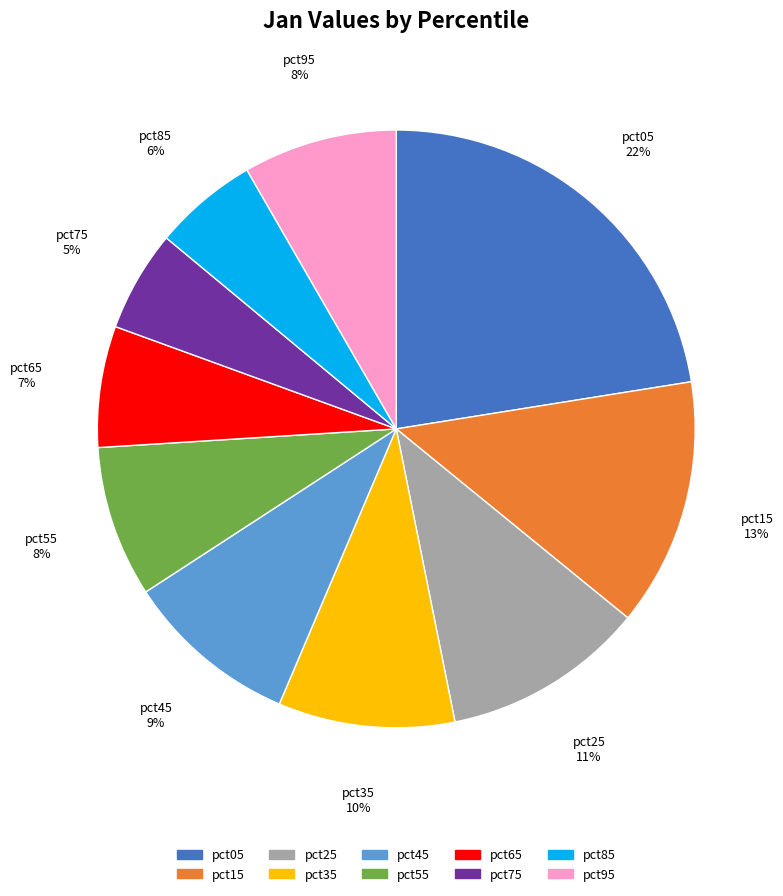

How many segments does this pie chart have?

10